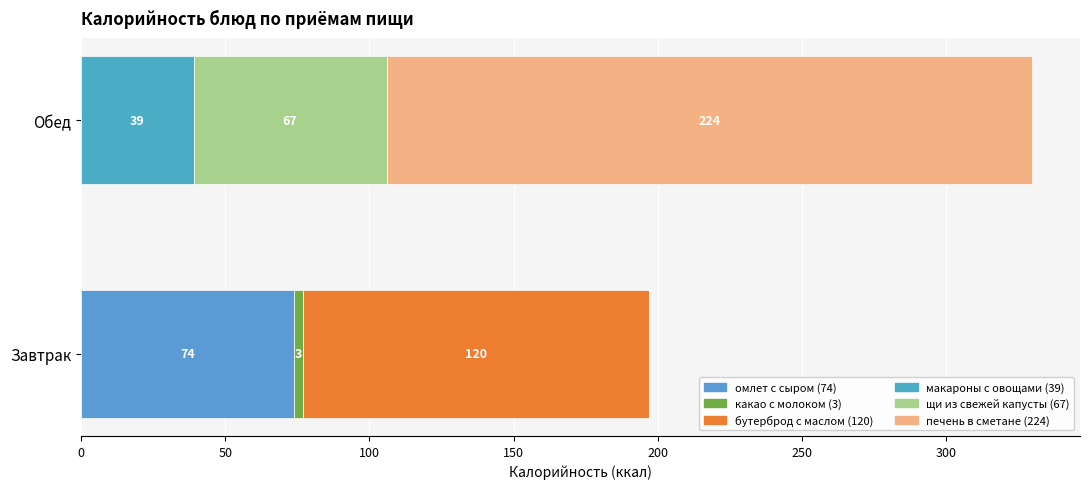

Reading left to right, extract all data points from this chart.

омлет с сыром (74): 74	0
какао с молоком (3): 3	0
бутерброд с маслом (120): 120	0
макароны с овощами (39): 0	39
щи из свежей капусты (67): 0	67
печень в сметане (224): 0	224